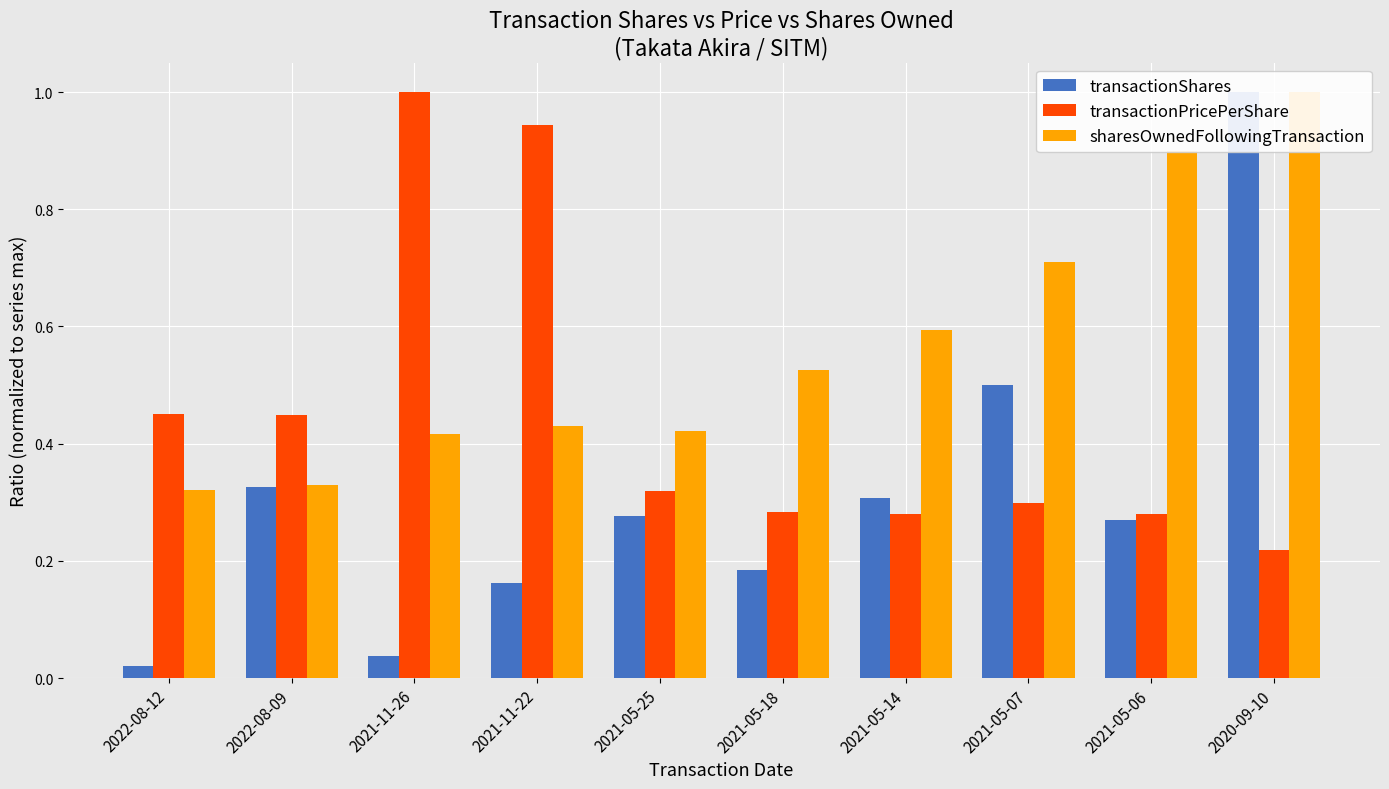

How many groups of bars are there?

10